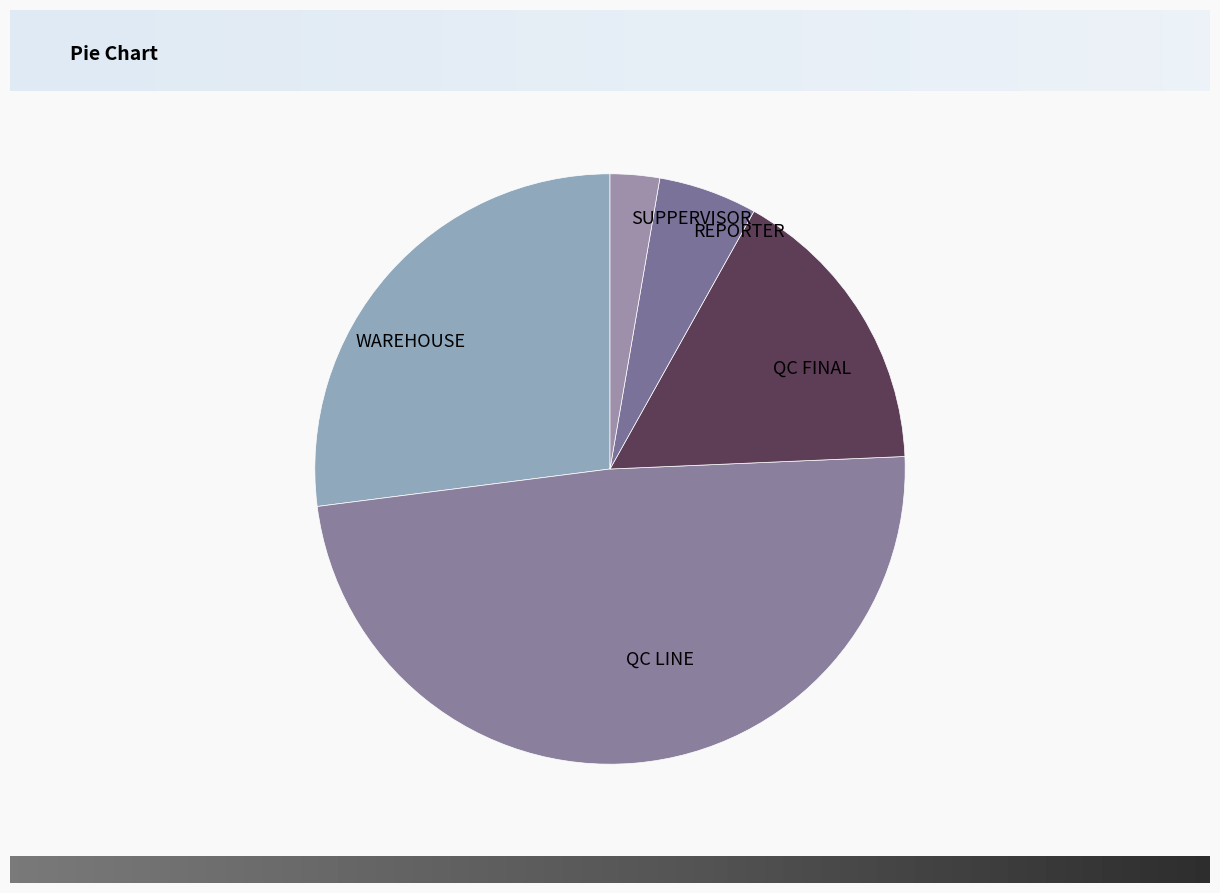

Between SUPPERVISOR and QC FINAL, which is larger?

QC FINAL